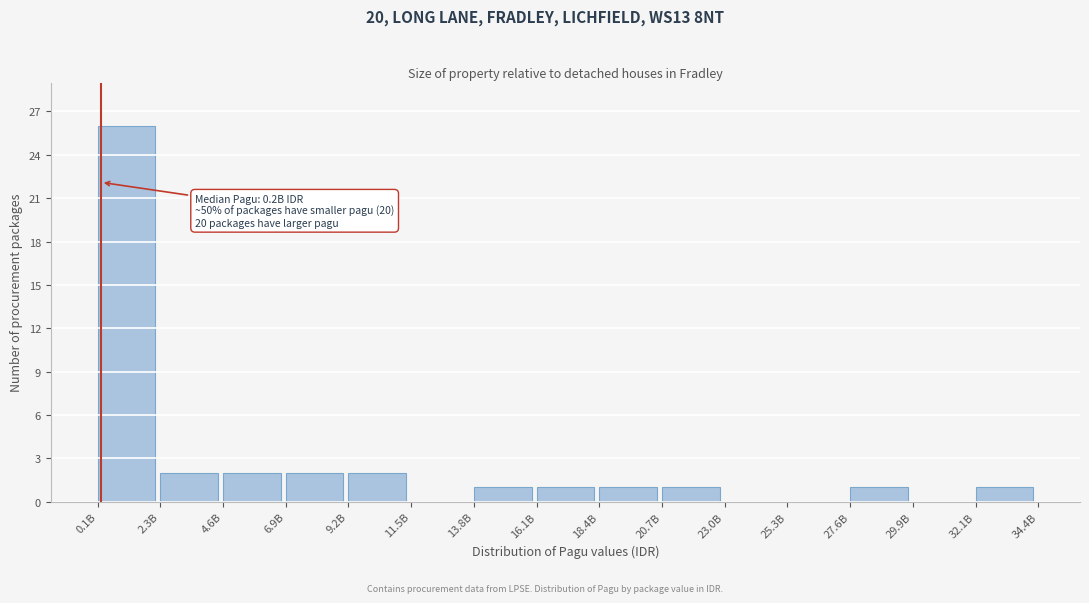

Reading left to right, transcribe all the data shown in this chart.

0.1B=26	2.3B=2	4.6B=2	6.9B=2	9.2B=2	11.5B=0	13.8B=1	16.1B=1	18.4B=1	20.7B=1	23.0B=0	25.3B=0	27.6B=1	29.9B=0	32.1B=1